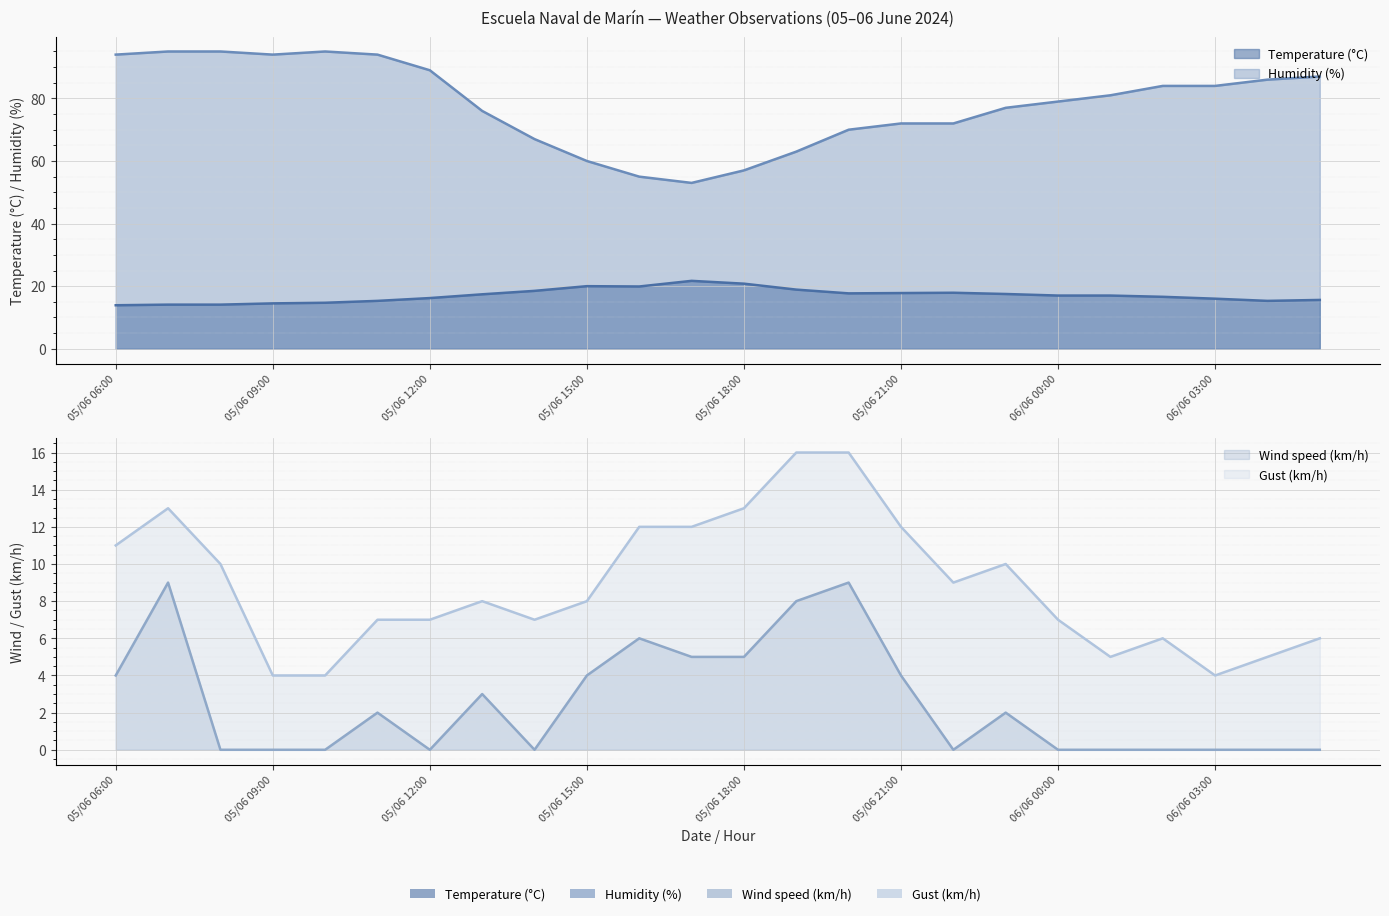

At which label is Temperature (°C) closest to 17?

06/06 00:00